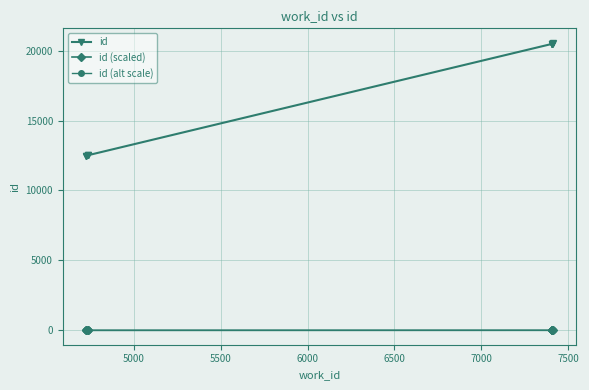

Which series has the largest total across all categories?

id